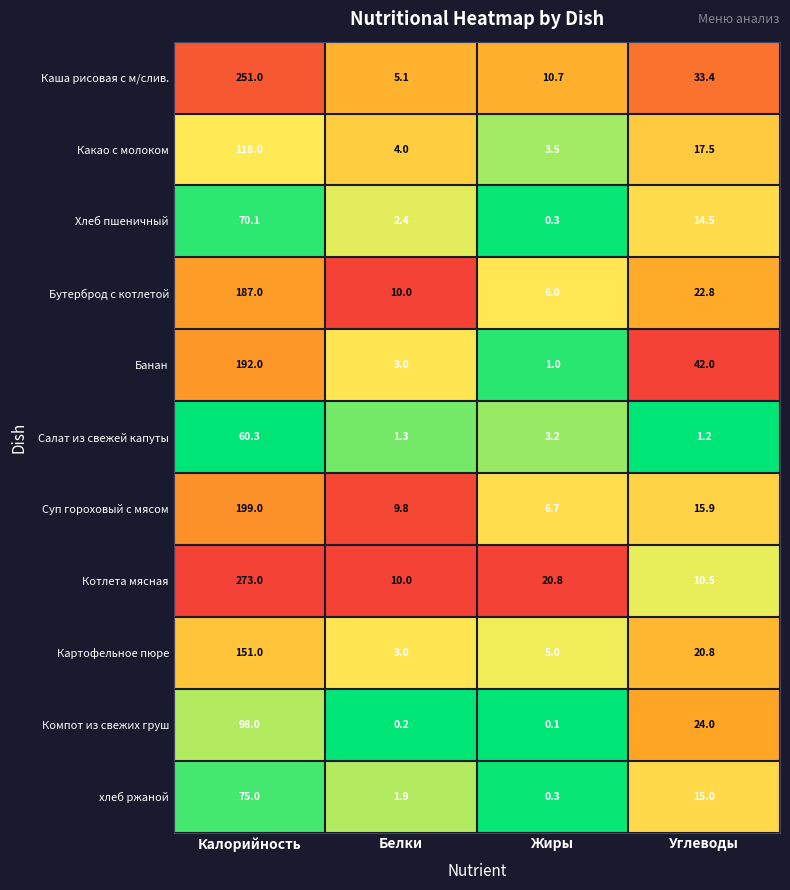

What is the spread (max minus min) of values at Белки?

9.8